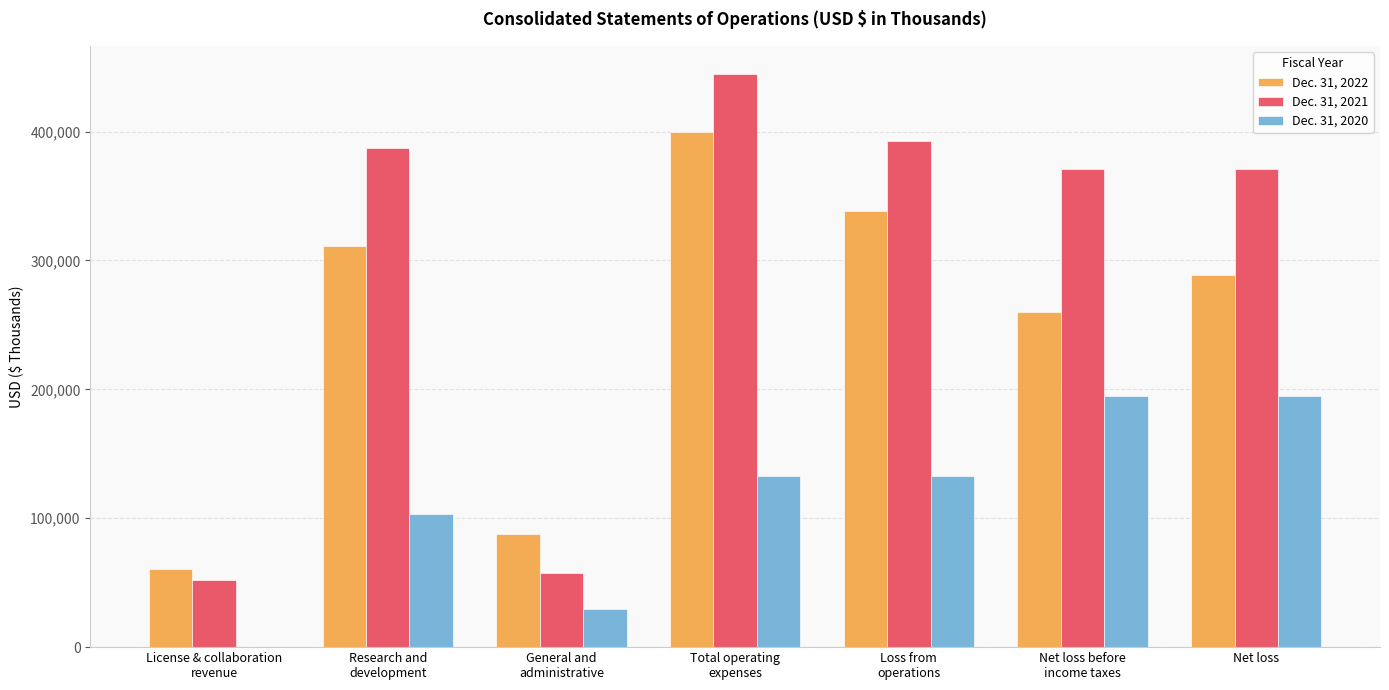

What is the maximum value for Dec. 31, 2022?

399399